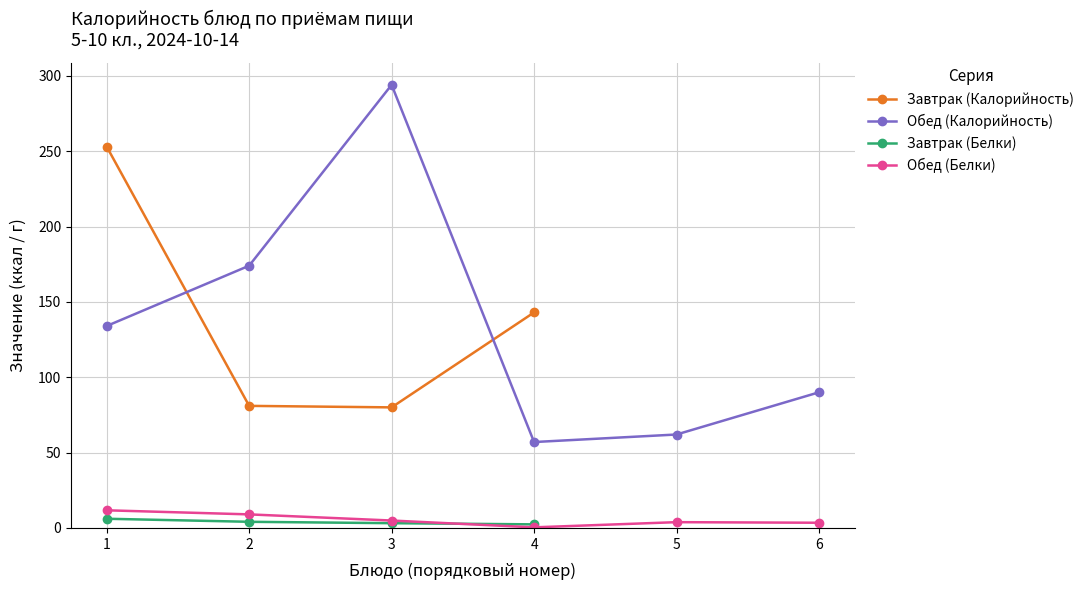

Where is the first local minimum for Обед (Калорийность)?

4